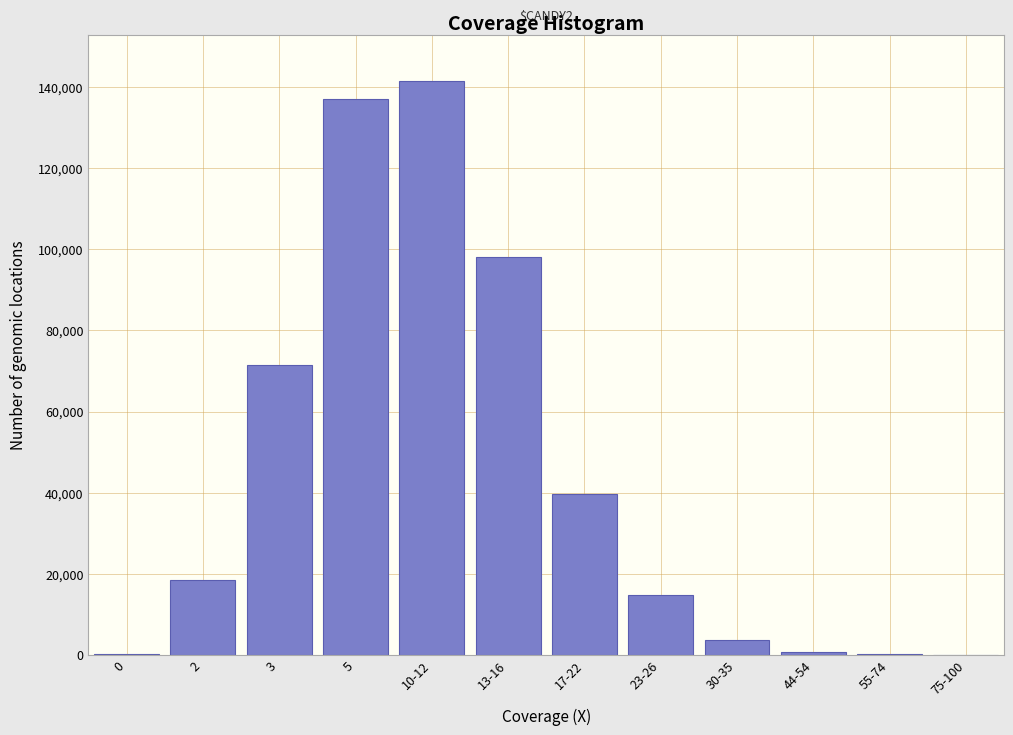

Which category has the highest value across all series?

10-12